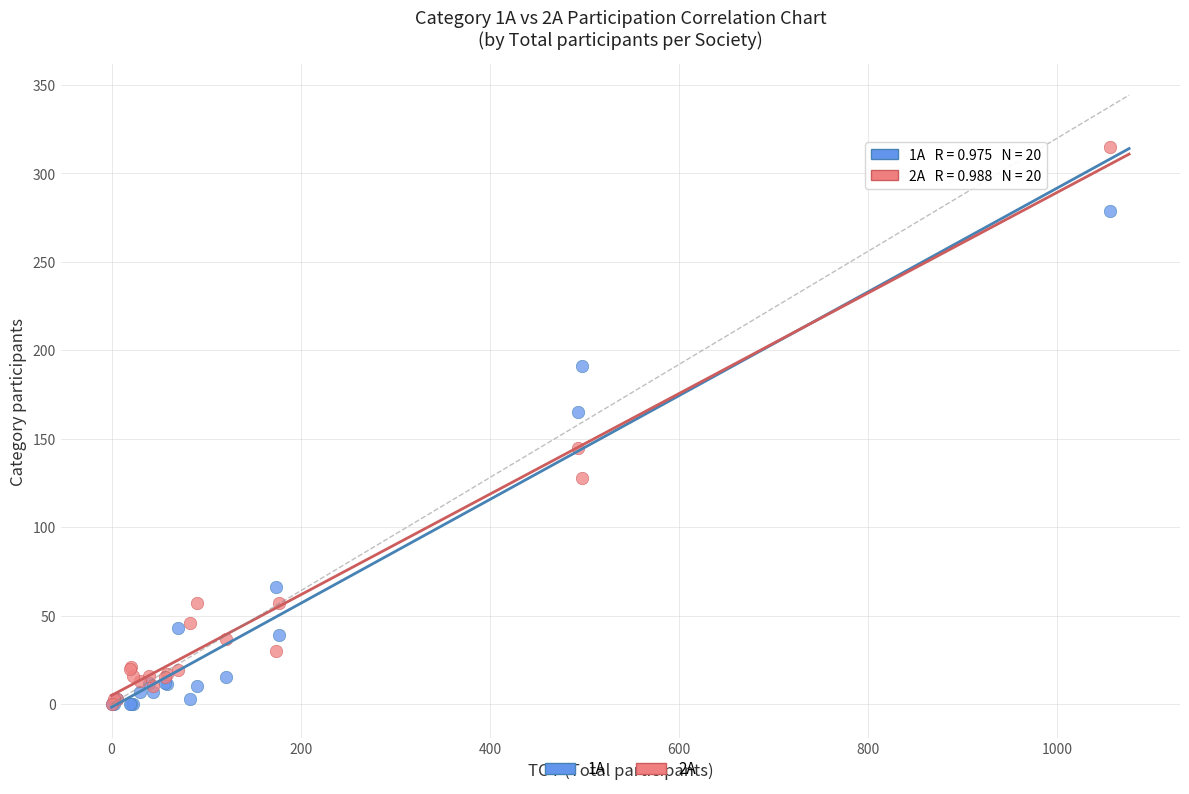

Across all series, what Y value is closest to 157?

165